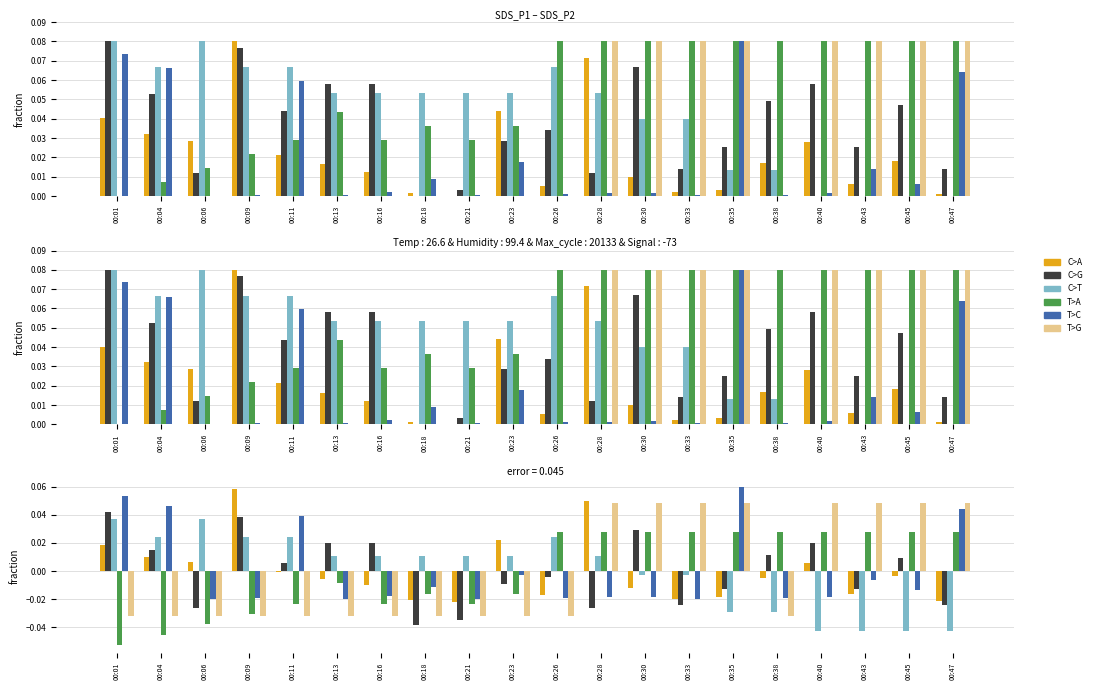

Which has a higher value, 00:38 or 00:47?

00:38